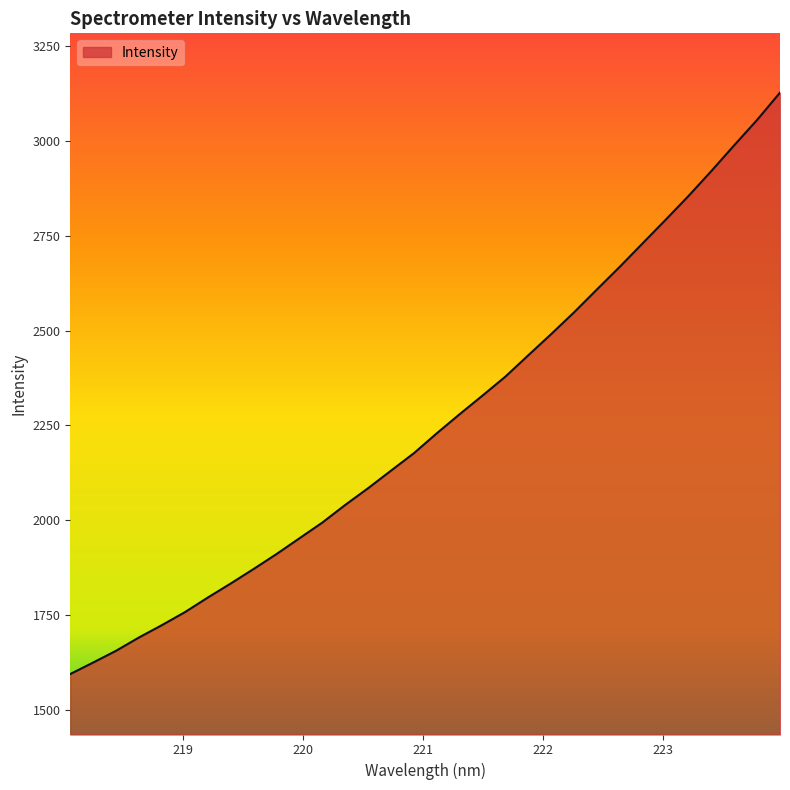

What is the difference between the maximum and minimum values?

1532.7